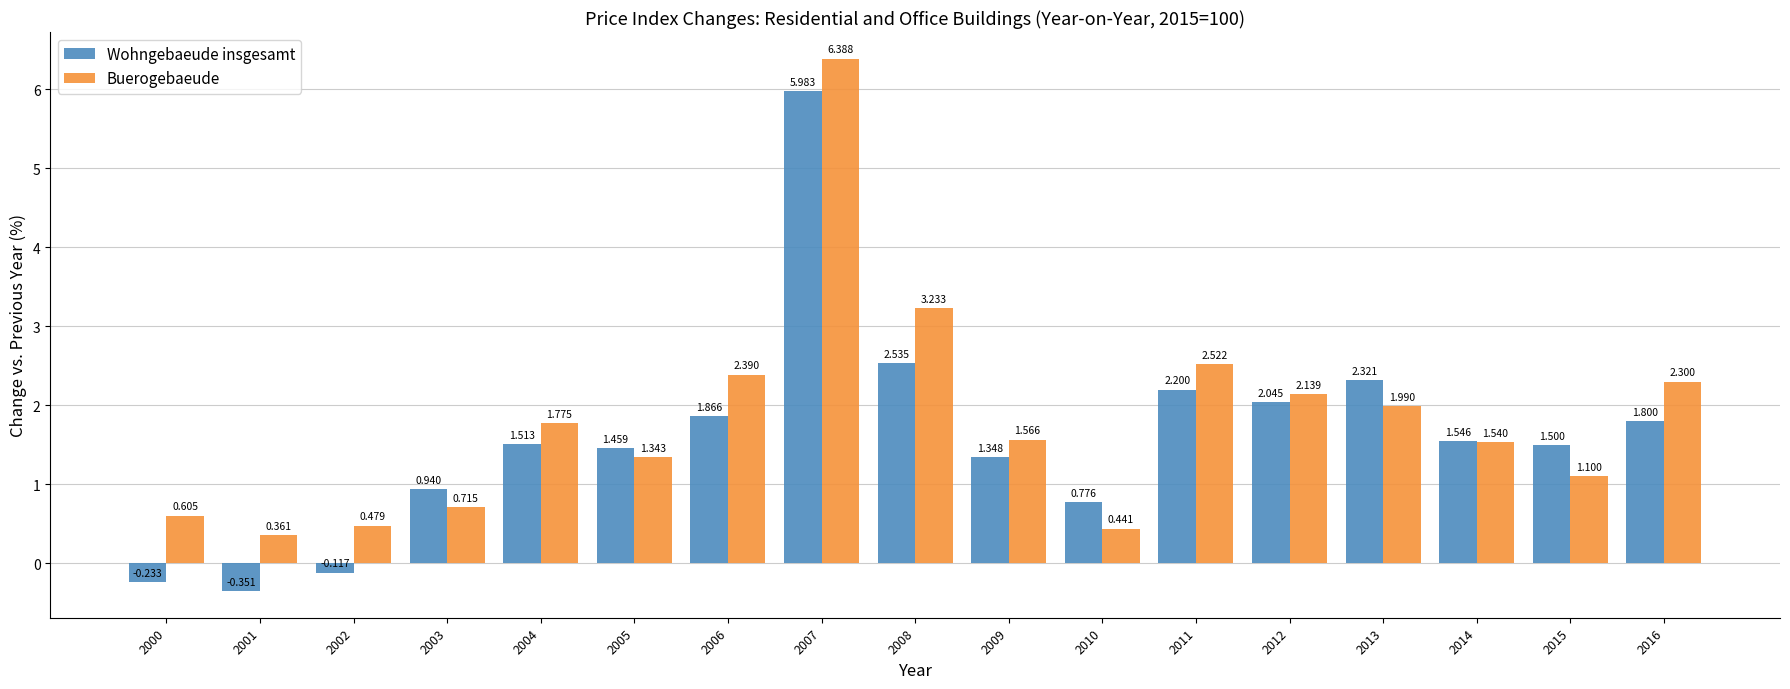

Rank the series at 2016 from lowest to highest value.

Wohngebaeude insgesamt, Buerogebaeude